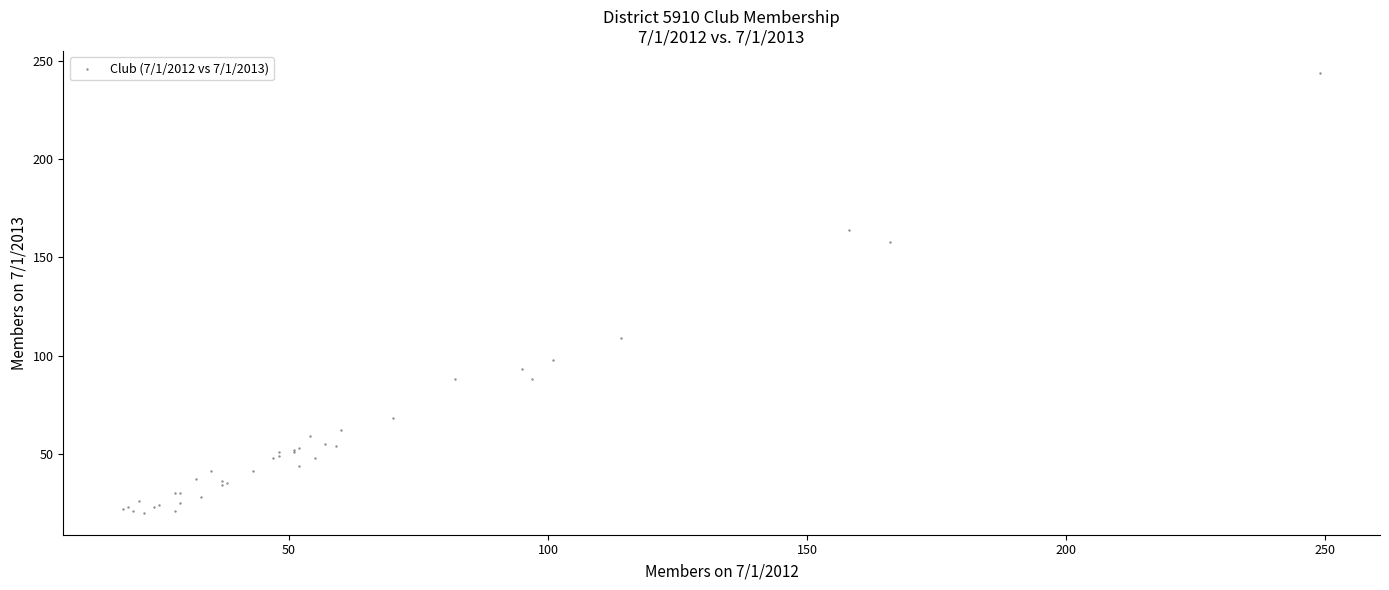

What Y value in the scatter plot is closest to 132?

109